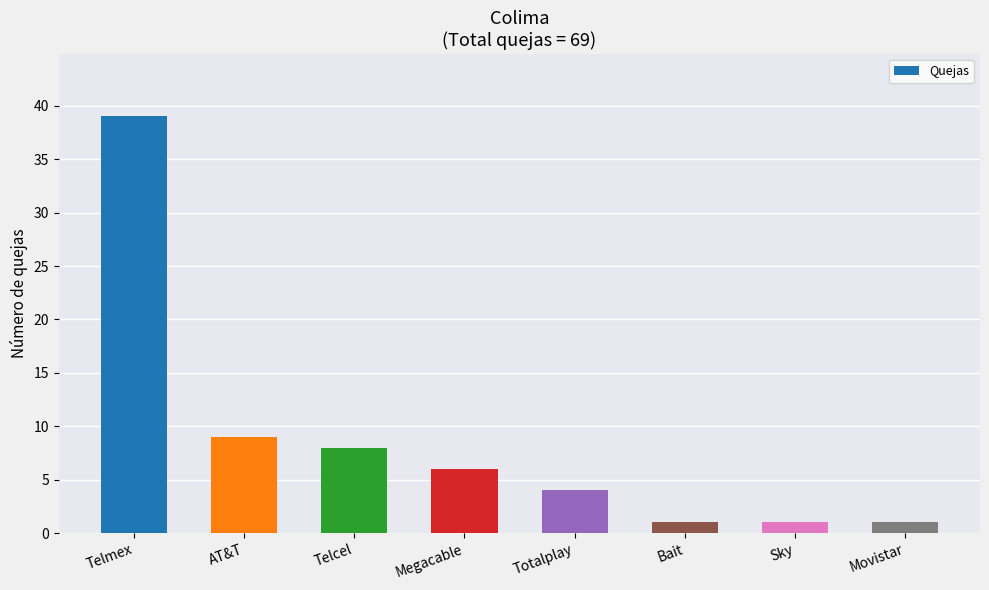

Where is the data nearest to the value 20?

AT&T